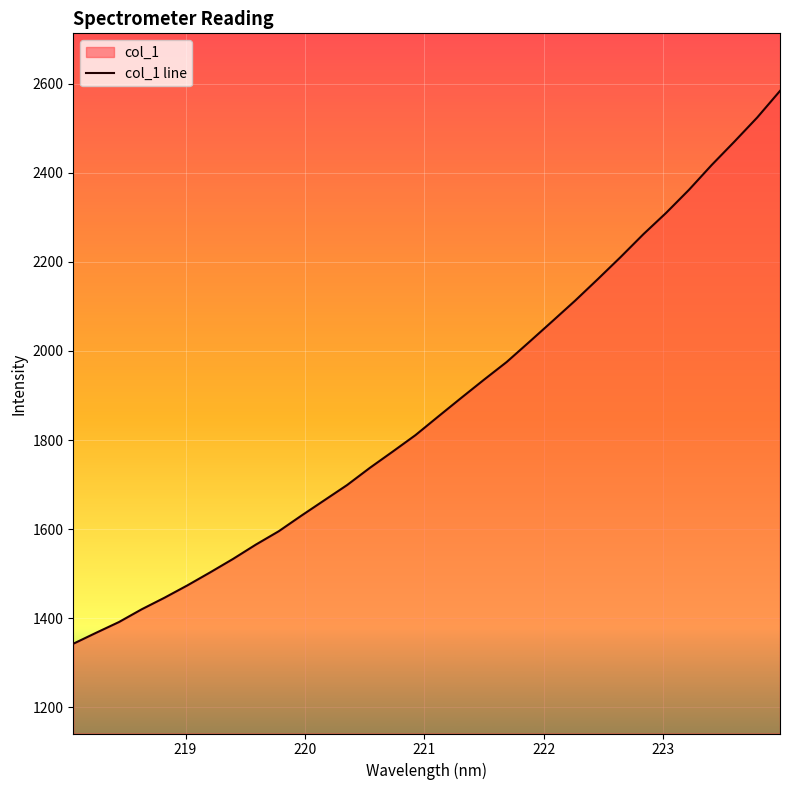

What is the smallest value displayed?

1342.8